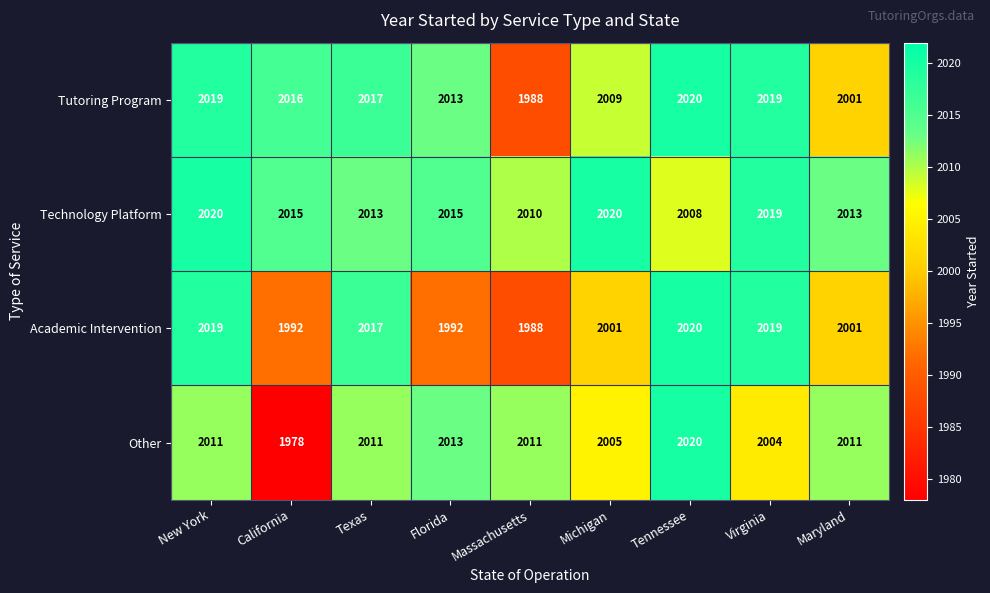

Count the number of data series in this chart.

4